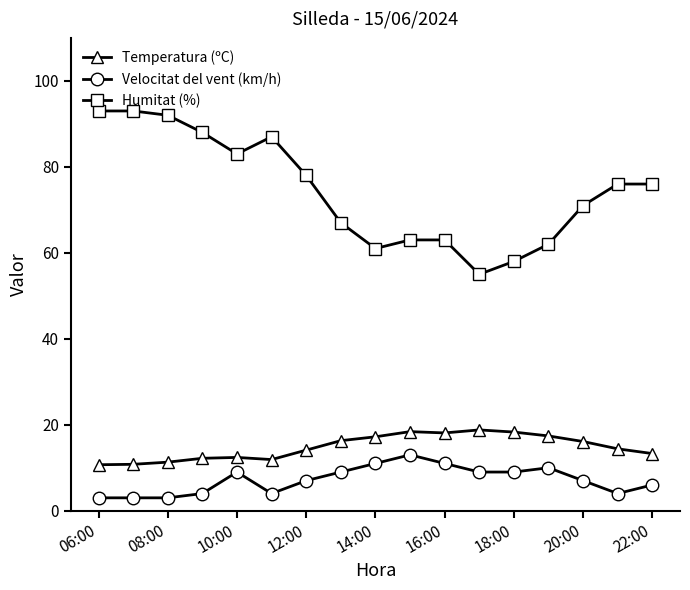

True or false: Velocitat del vent (km/h) and Humitat (%) intersect in this chart.

False